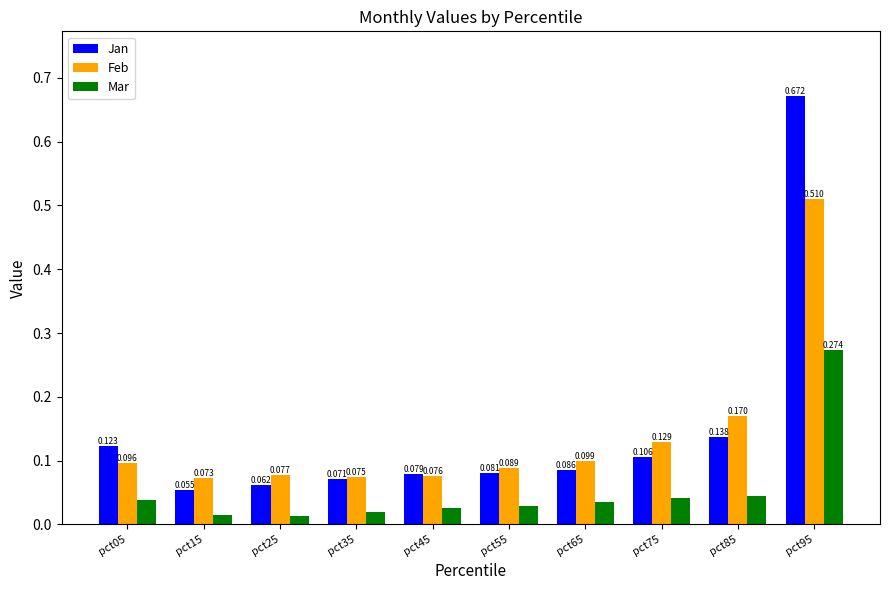

Does the chart contain any negative values?

No